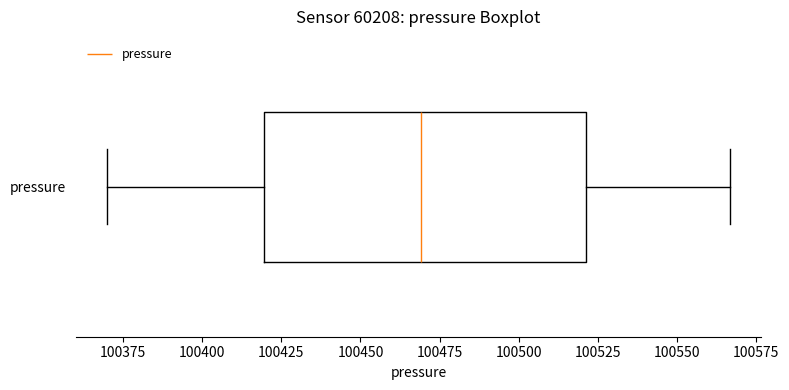

Where does the median line of the box for pressure sit on the x-axis? The values are not printed on the chart, so give them approximately, as read against the axis.

100470